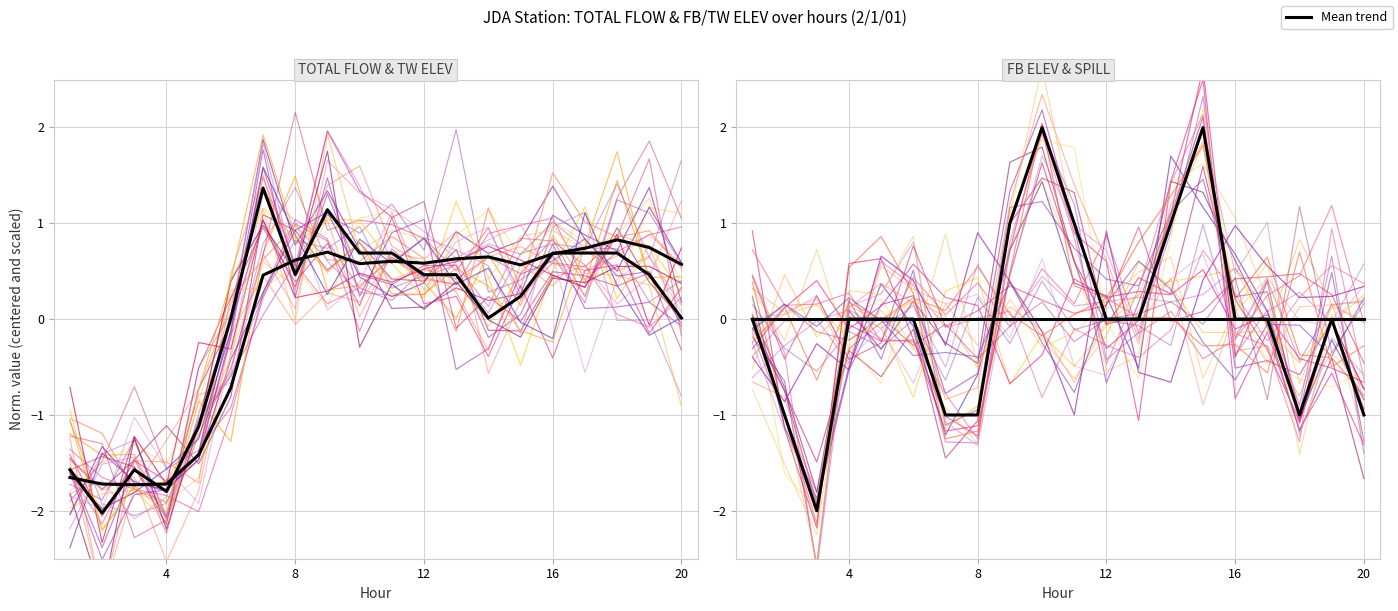

Which has a higher value, 2 or 17?

17